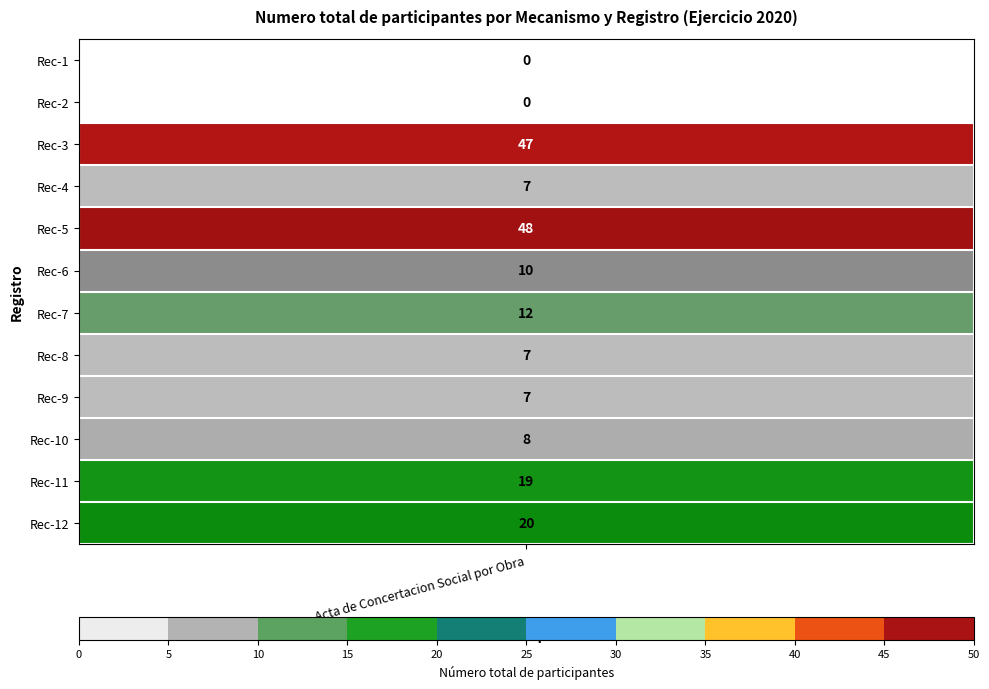

The chart shows a value of 48 at 4. True or false?

True